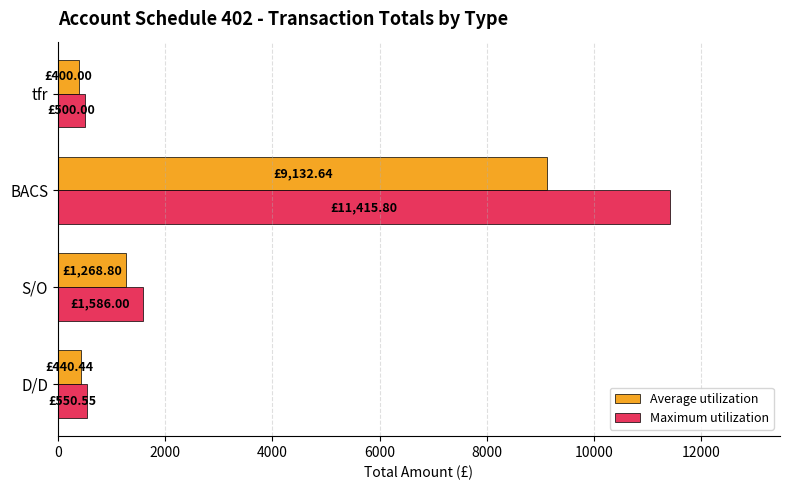

List the series in order of their peak value, lowest first.

Average utilization, Maximum utilization